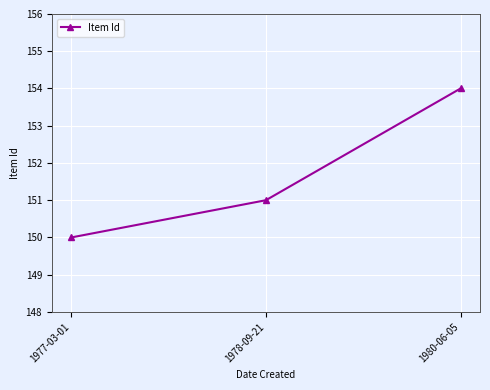

List the labels in order of value, largest first.

1980-06-05, 1978-09-21, 1977-03-01